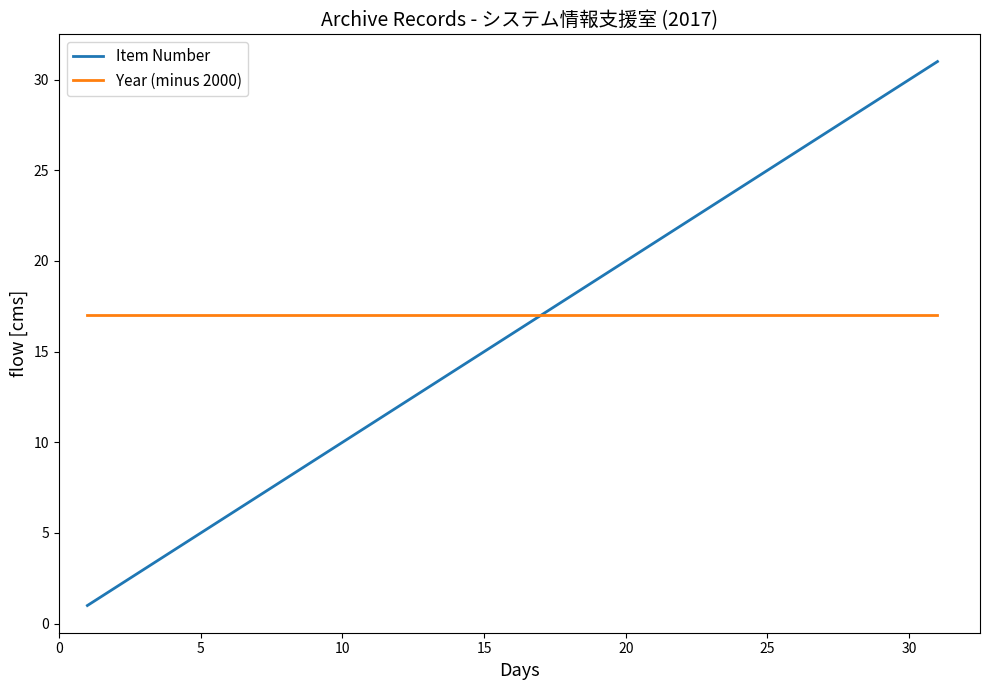

List the series in order of their peak value, highest first.

Item Number, Year (minus 2000)